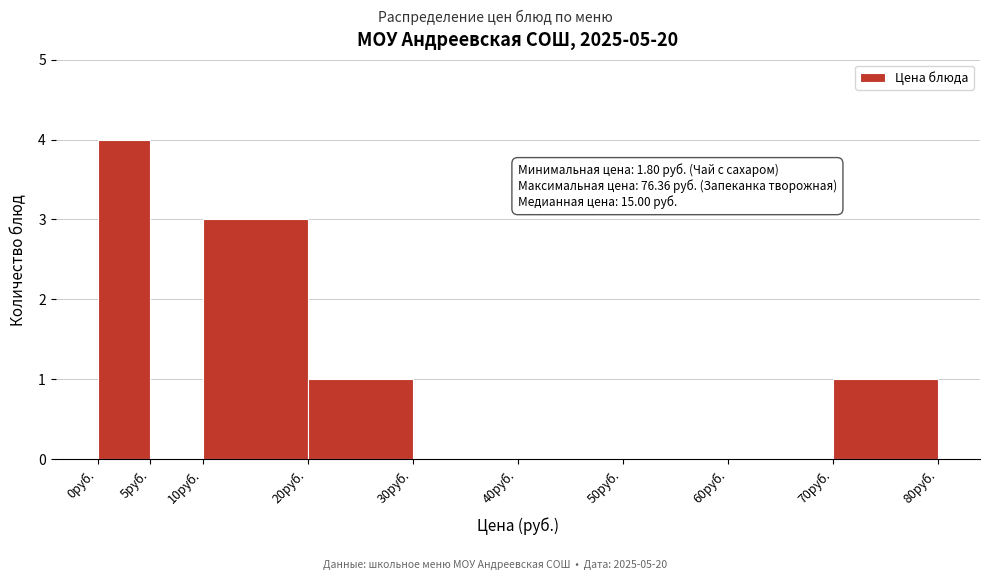

Over which range of the x-axis is the bar tallest?

0 to 5